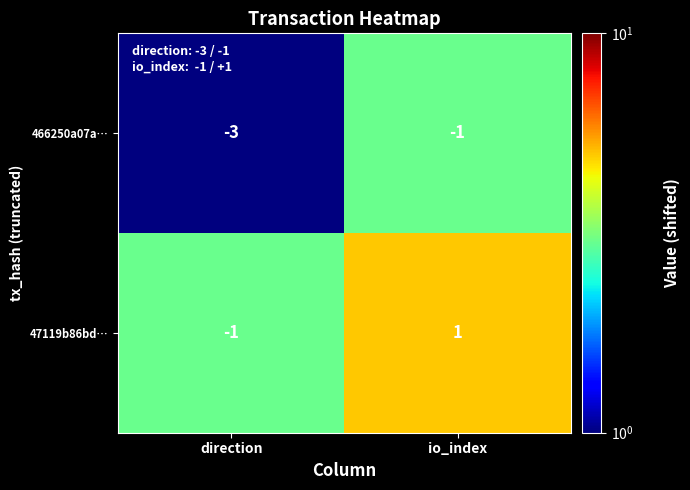

What is the minimum value for 466250a07a…?

-3